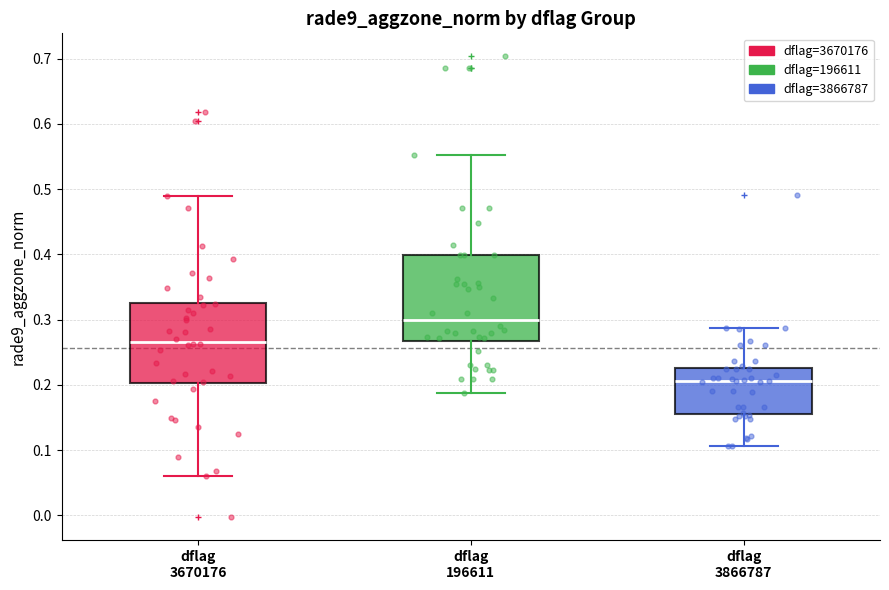

Reading left to right, transcribe this box plot: for each box, give where its median line is, the range the box spans, and where its two whiskers end, as read against the y-axis. The values are not printed on the chart, so give them approximately, as read against the axis.

dflag 3670176: median 0.27, box 0.20 to 0.33, whiskers 0.06 to 0.49
dflag 196611: median 0.30, box 0.27 to 0.40, whiskers 0.19 to 0.55
dflag 3866787: median 0.21, box 0.16 to 0.23, whiskers 0.11 to 0.29